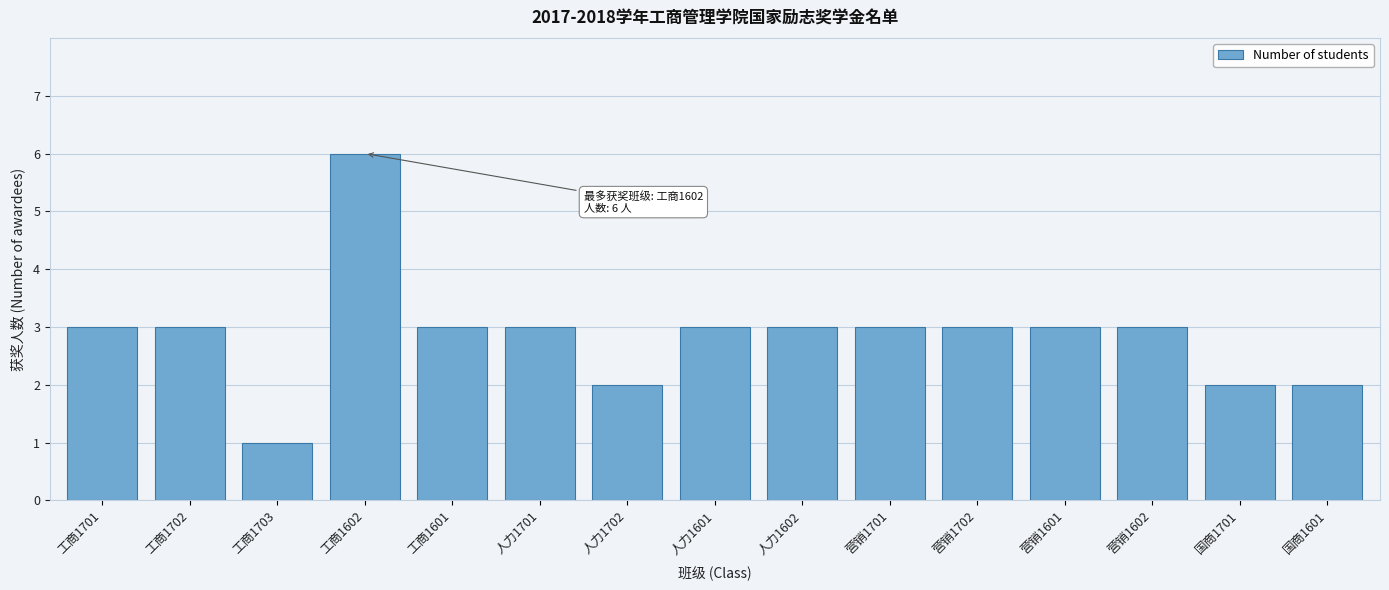

Reading left to right, list all the values displayed in this chart.

工商1701=3	工商1702=3	工商1703=1	工商1602=6	工商1601=3	人力1701=3	人力1702=2	人力1601=3	人力1602=3	营销1701=3	营销1702=3	营销1601=3	营销1602=3	国商1701=2	国商1601=2